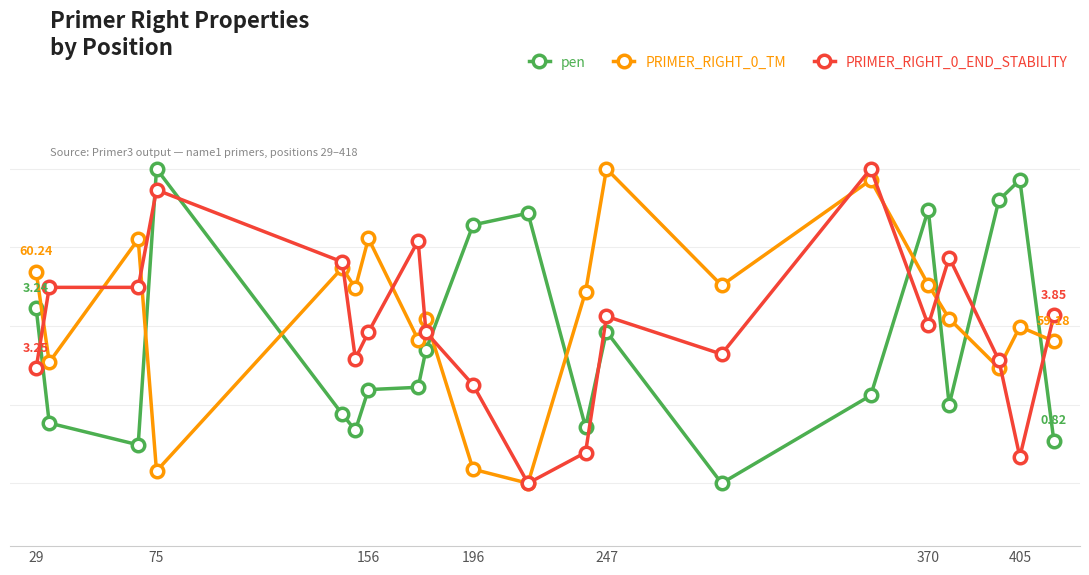

What are all the series names shown in the legend?

pen, PRIMER_RIGHT_0_TM, PRIMER_RIGHT_0_END_STABILITY